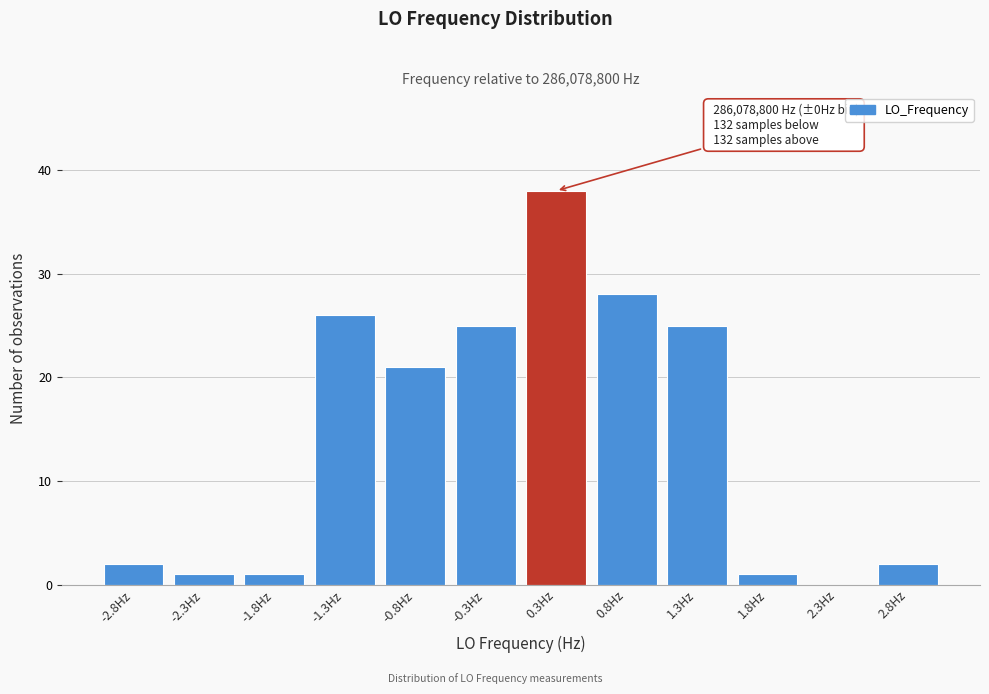

Reading right to left, transcribe all the data shown in this chart.

2.8Hz=2	2.3Hz=0	1.8Hz=1	1.3Hz=25	0.8Hz=28	0.3Hz=38	-0.3Hz=25	-0.8Hz=21	-1.3Hz=26	-1.8Hz=1	-2.3Hz=1	-2.8Hz=2